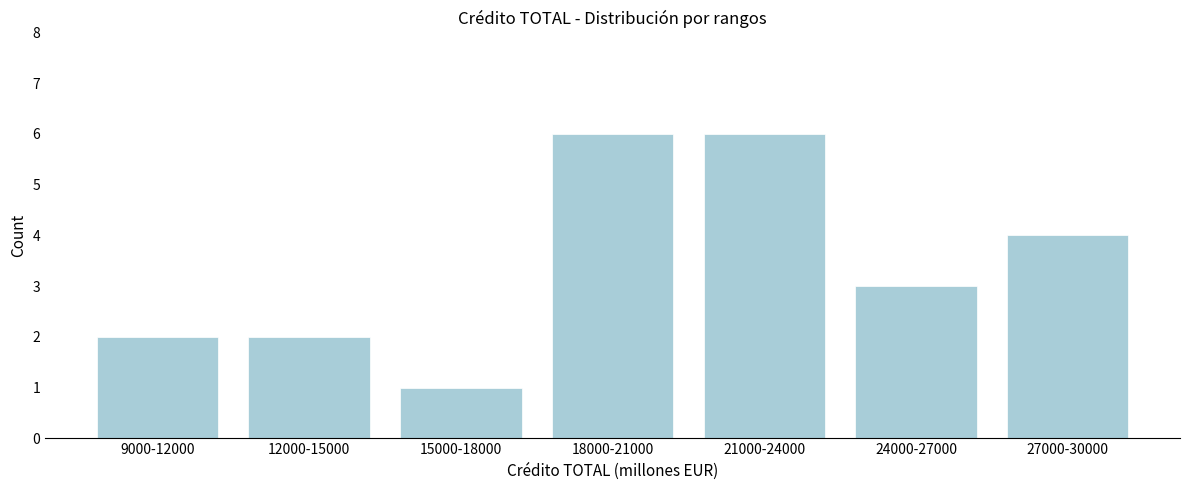

Reading left to right, extract all data points from this chart.

9000-12000=2	12000-15000=2	15000-18000=1	18000-21000=6	21000-24000=6	24000-27000=3	27000-30000=4